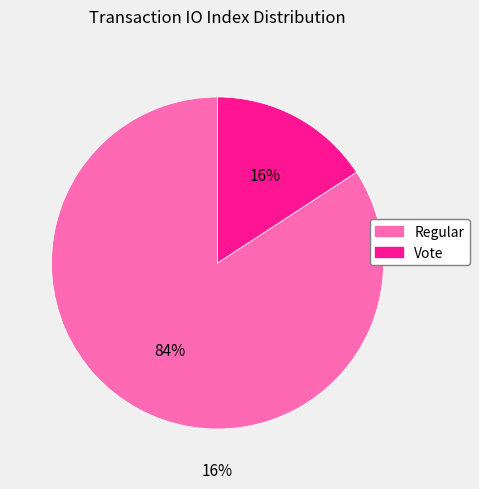

True or false: Vote accounts for 25% of the total.

False